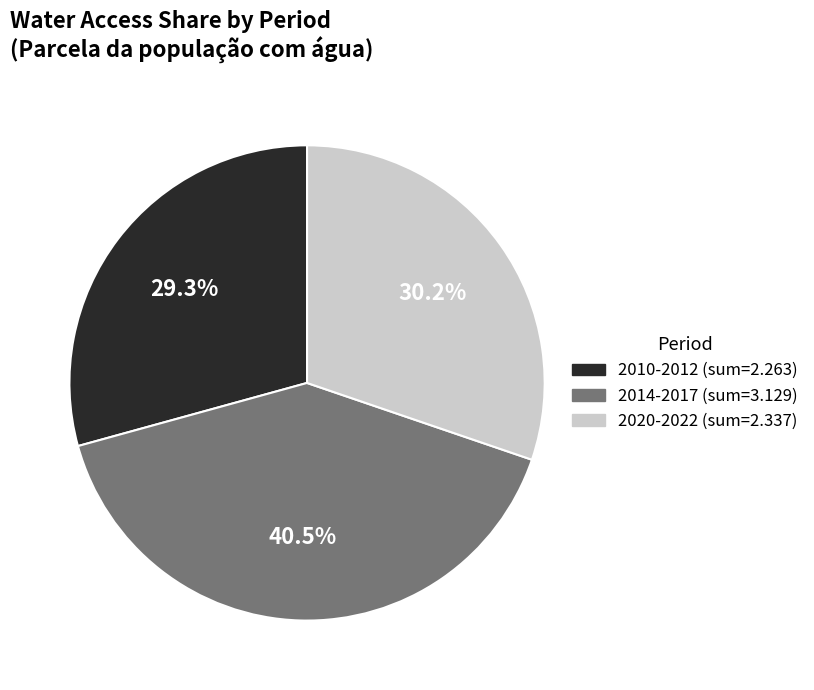

Is there a majority slice in this chart?

No